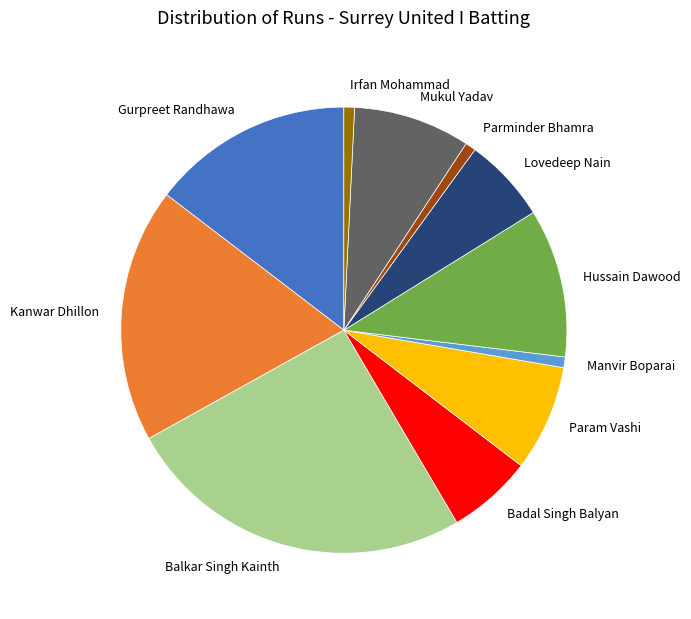

Approximately how many times larger is the value at Mukul Yadav compared to Irfan Mohammad?

11.0